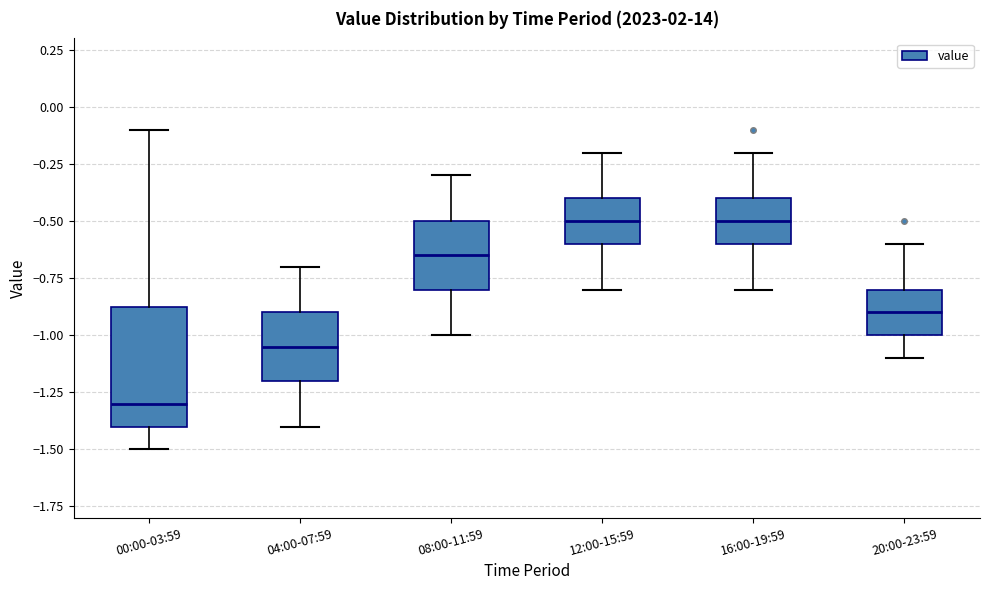

Reading left to right, transcribe this box plot: for each box, give where its median line is, the range the box spans, and where its two whiskers end, as read against the y-axis. The values are not printed on the chart, so give them approximately, as read against the axis.

00:00-03:59: median -1.30, box -1.40 to -0.85, whiskers -1.50 to -0.10
04:00-07:59: median -1.05, box -1.20 to -0.90, whiskers -1.40 to -0.70
08:00-11:59: median -0.65, box -0.80 to -0.50, whiskers -1.00 to -0.30
12:00-15:59: median -0.50, box -0.60 to -0.40, whiskers -0.80 to -0.20
16:00-19:59: median -0.50, box -0.60 to -0.40, whiskers -0.80 to -0.20
20:00-23:59: median -0.90, box -1.00 to -0.80, whiskers -1.10 to -0.60